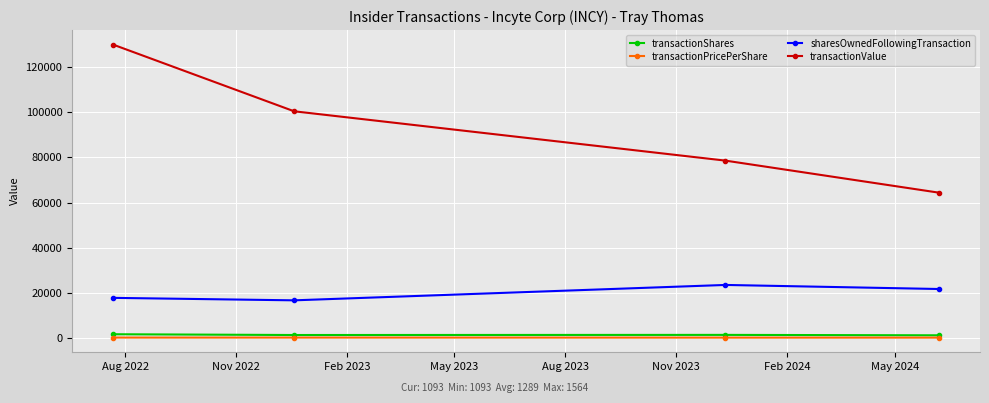

Which series has the widest spread of values?

transactionValue